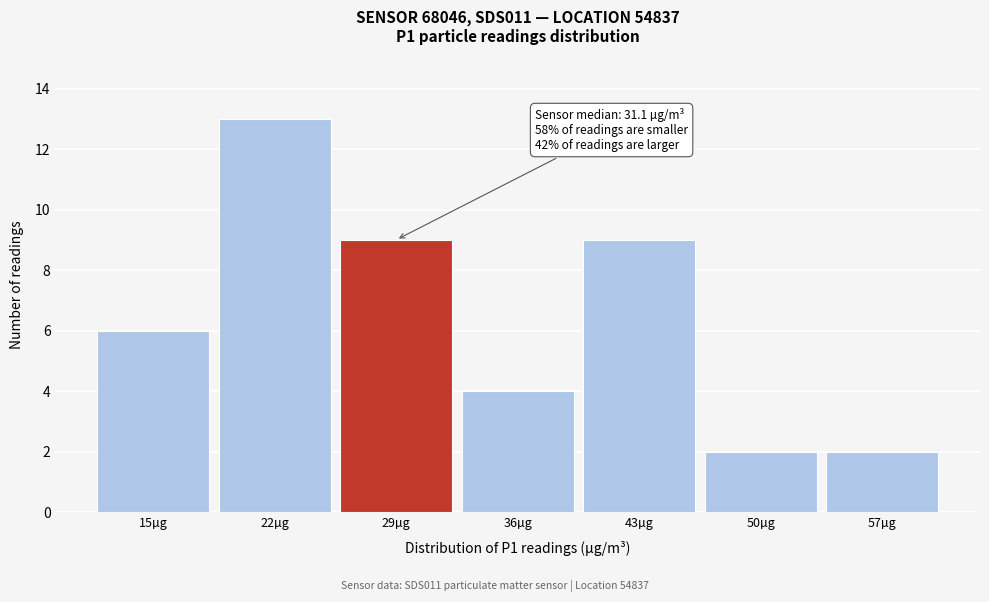

Reading right to left, what are all the values shown in this chart?

2	2	9	4	9	13	6